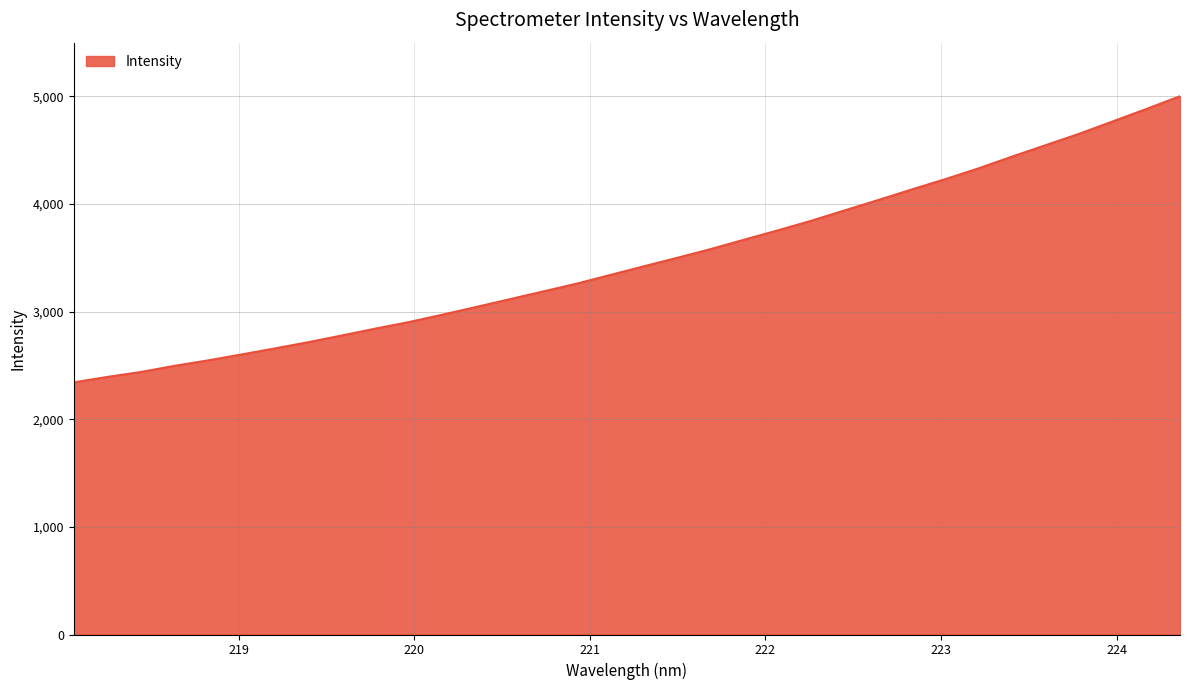

What is the greatest value displayed?

5002.3